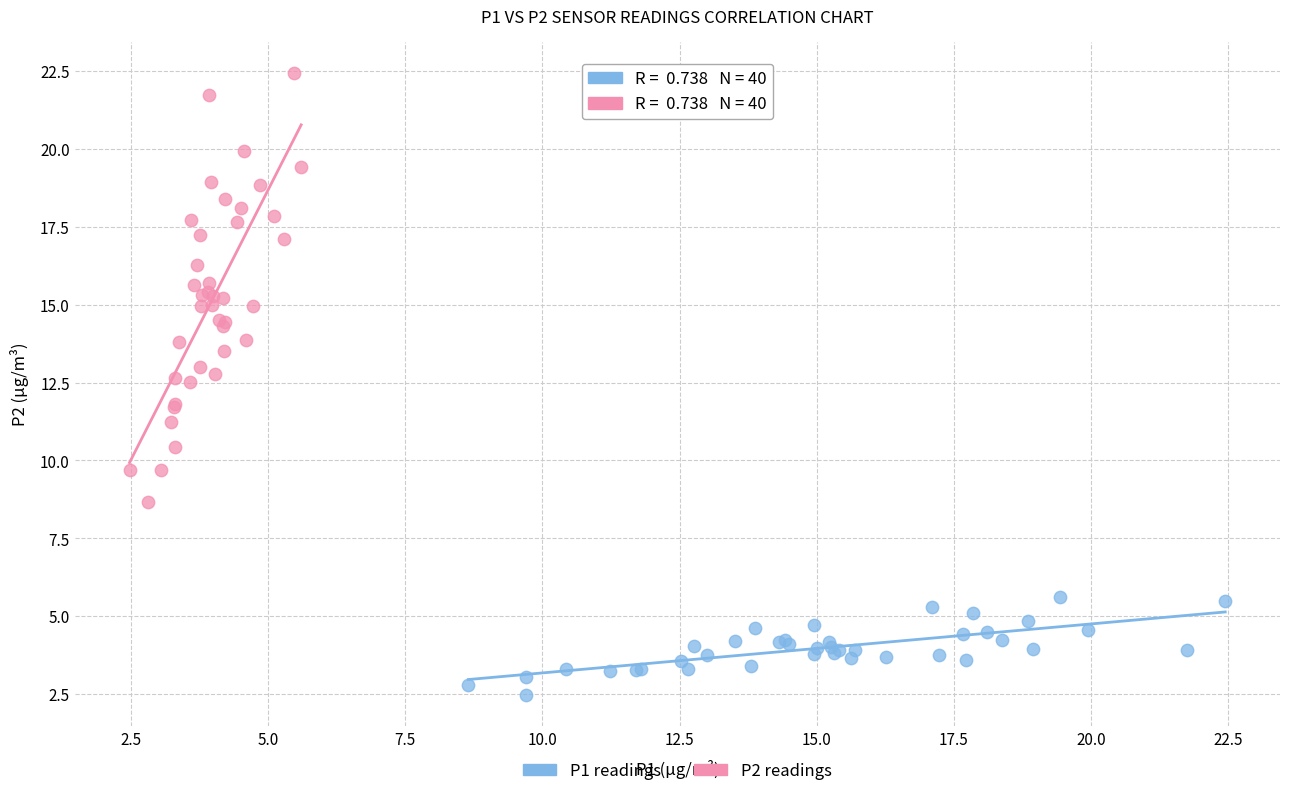

Which series reaches the minimum Y coordinate?

P1 readings